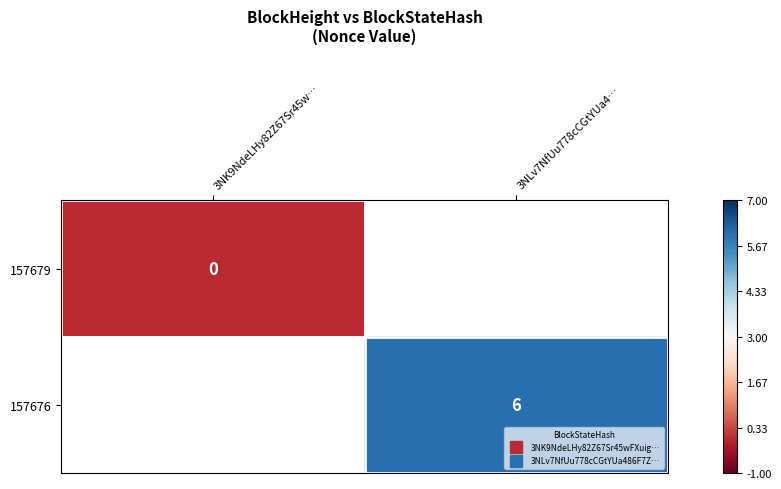

Is the value of 157676 at 3NLv7NfUu778cCGtYUa4… greater than the value of 157679 at 3NLv7NfUu778cCGtYUa4…?

No